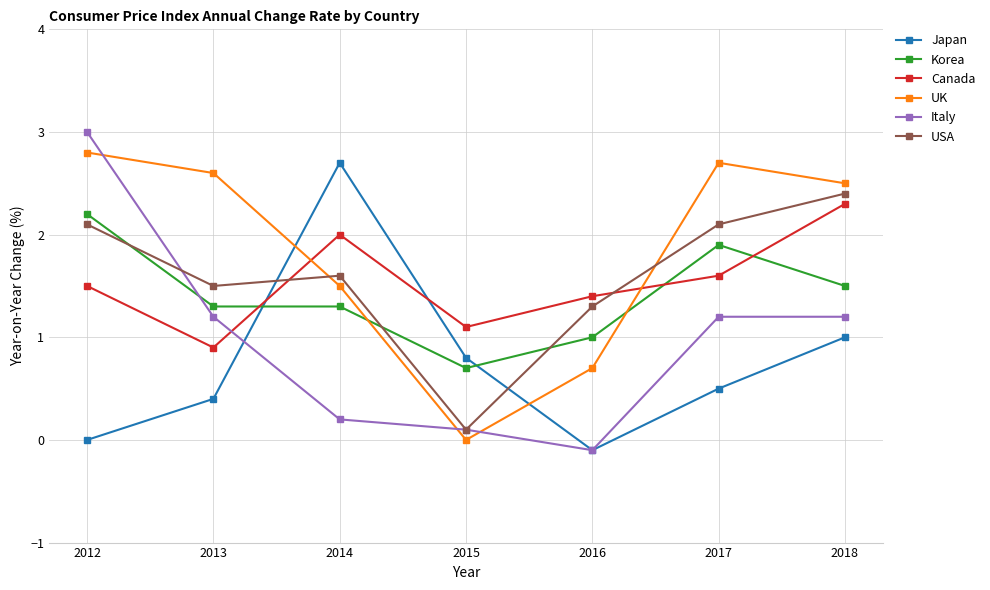

Between 2012 and 2013, which series saw the biggest shift?

Italy